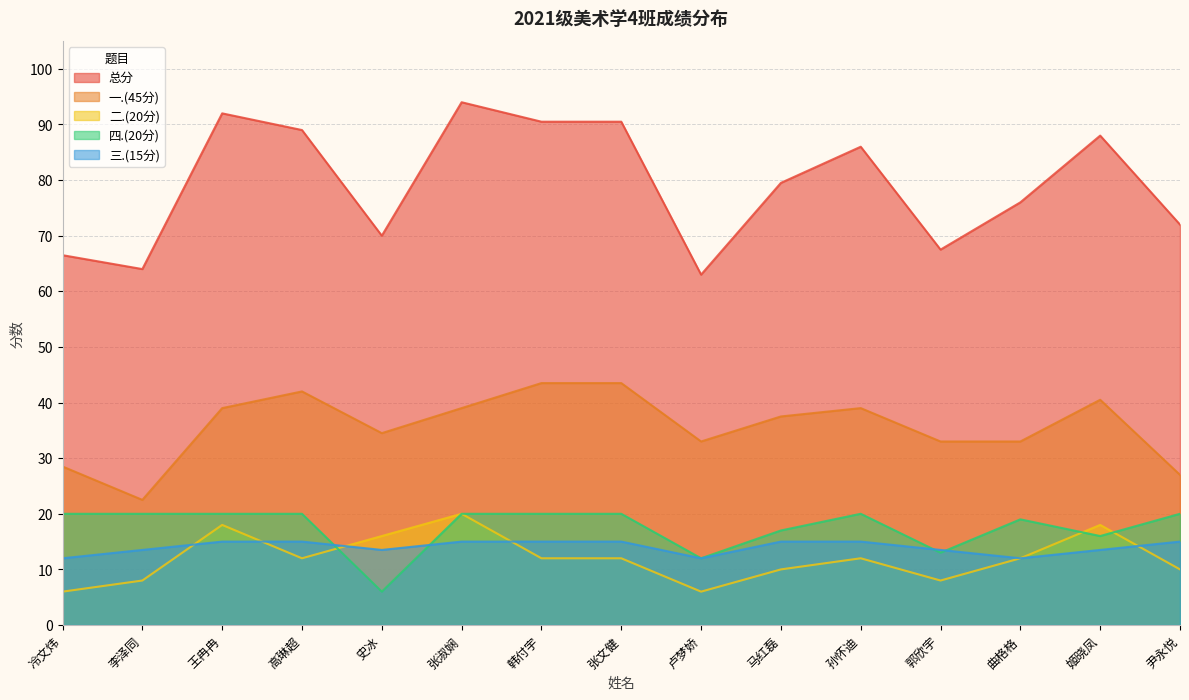

Reading left to right, transcribe all the data shown in this chart.

总分: 冷文炜=66.5	李泽同=64.0	王冉冉=92.0	高琳超=89.0	史冰=70.0	张淑娴=94.0	韩付宇=90.5	张文健=90.5	卢梦娇=63.0	马红磊=79.5	孙怀迪=86.0	郭欣宇=67.5	曲格格=76.0	姬晓凤=88.0	尹永悦=72.0
一.(45分): 冷文炜=28.5	李泽同=22.5	王冉冉=39.0	高琳超=42.0	史冰=34.5	张淑娴=39.0	韩付宇=43.5	张文健=43.5	卢梦娇=33.0	马红磊=37.5	孙怀迪=39.0	郭欣宇=33.0	曲格格=33.0	姬晓凤=40.5	尹永悦=27.0
二.(20分): 冷文炜=6.0	李泽同=8.0	王冉冉=18.0	高琳超=12.0	史冰=16.0	张淑娴=20.0	韩付宇=12.0	张文健=12.0	卢梦娇=6.0	马红磊=10.0	孙怀迪=12.0	郭欣宇=8.0	曲格格=12.0	姬晓凤=18.0	尹永悦=10.0
四.(20分): 冷文炜=20.0	李泽同=20.0	王冉冉=20.0	高琳超=20.0	史冰=6.0	张淑娴=20.0	韩付宇=20.0	张文健=20.0	卢梦娇=12.0	马红磊=17.0	孙怀迪=20.0	郭欣宇=13.0	曲格格=19.0	姬晓凤=16.0	尹永悦=20.0
三.(15分): 冷文炜=12.0	李泽同=13.5	王冉冉=15.0	高琳超=15.0	史冰=13.5	张淑娴=15.0	韩付宇=15.0	张文健=15.0	卢梦娇=12.0	马红磊=15.0	孙怀迪=15.0	郭欣宇=13.5	曲格格=12.0	姬晓凤=13.5	尹永悦=15.0